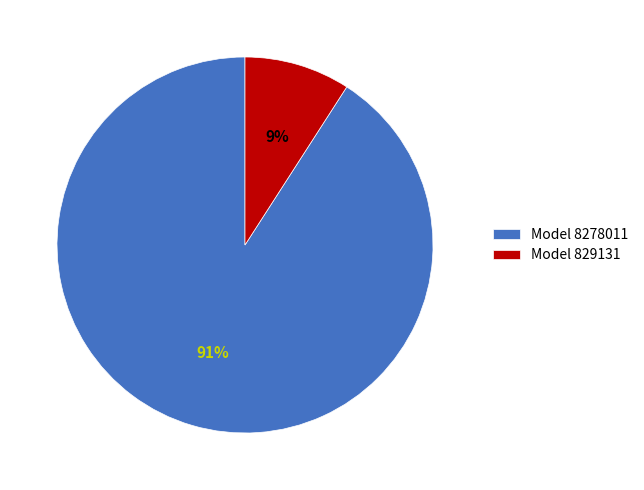

To the nearest percent, what portion does Model 829131 represent?

9%